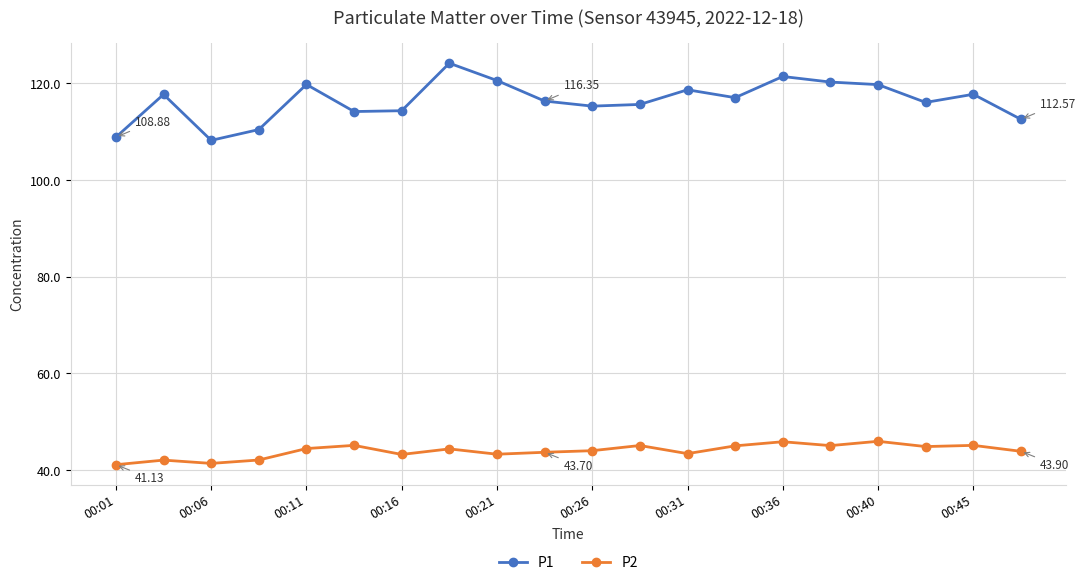

True or false: P1 has more than 0 interior local peaks.

True